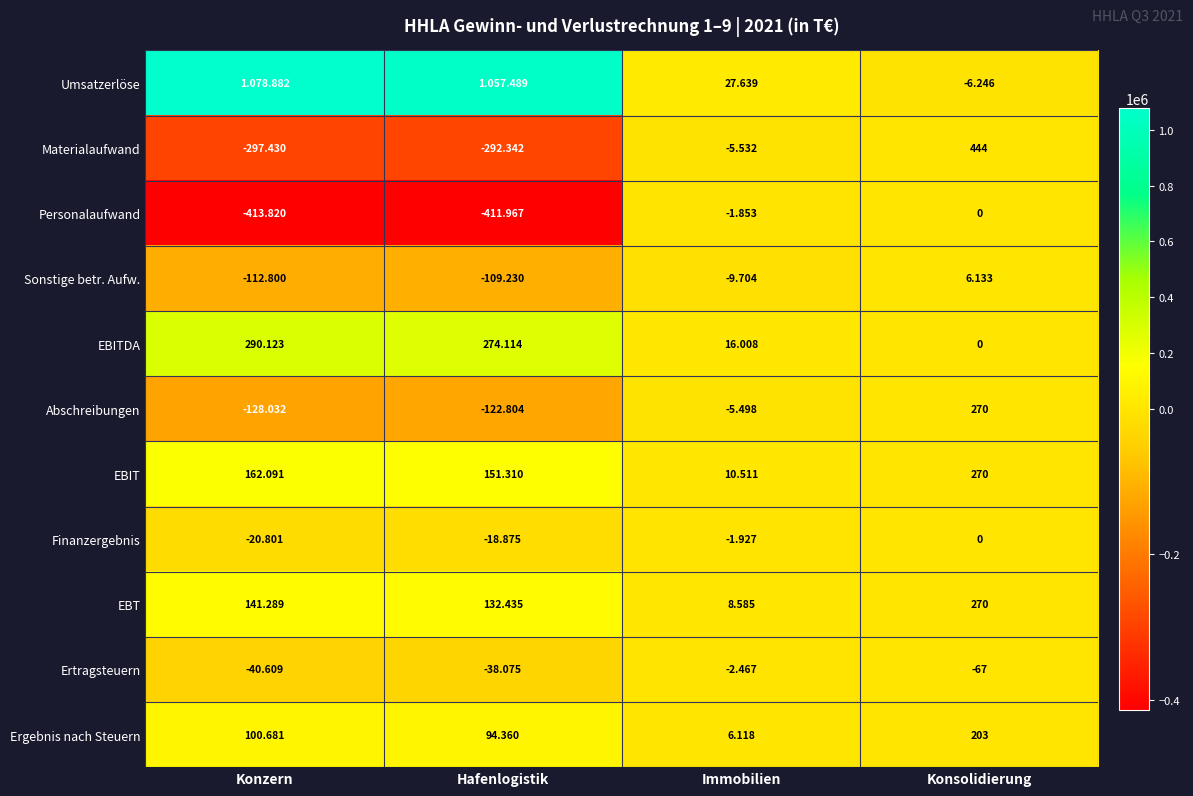

Is it true that EBT equals 82 at Konsolidierung?

False